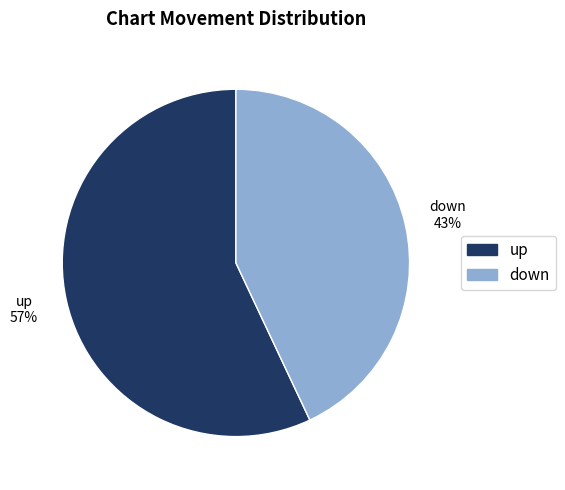

Is there a majority slice in this chart?

Yes